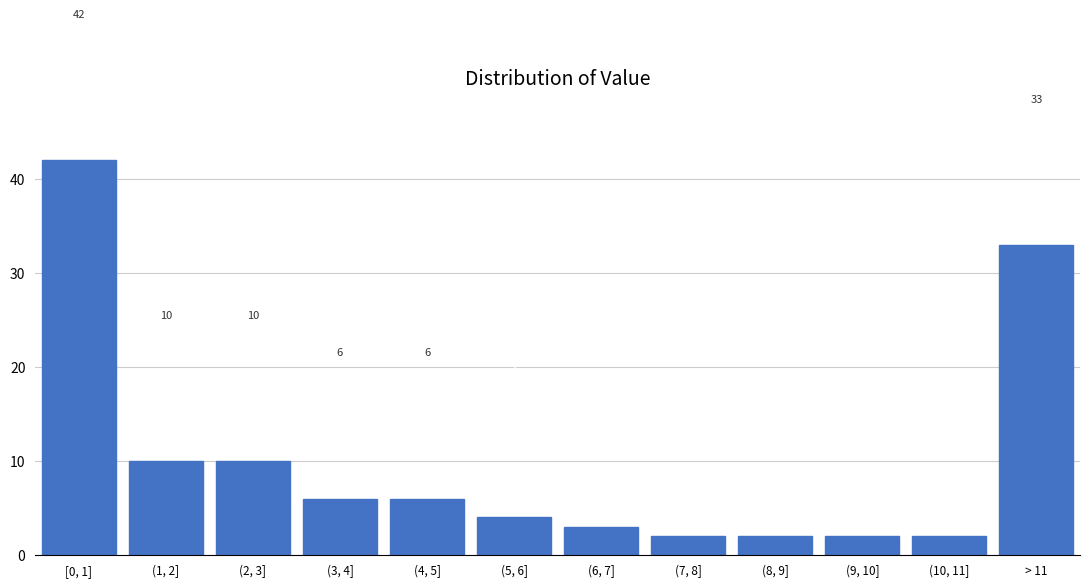

Reading left to right, extract all data points from this chart.

42	10	10	6	6	4	3	2	2	2	2	33